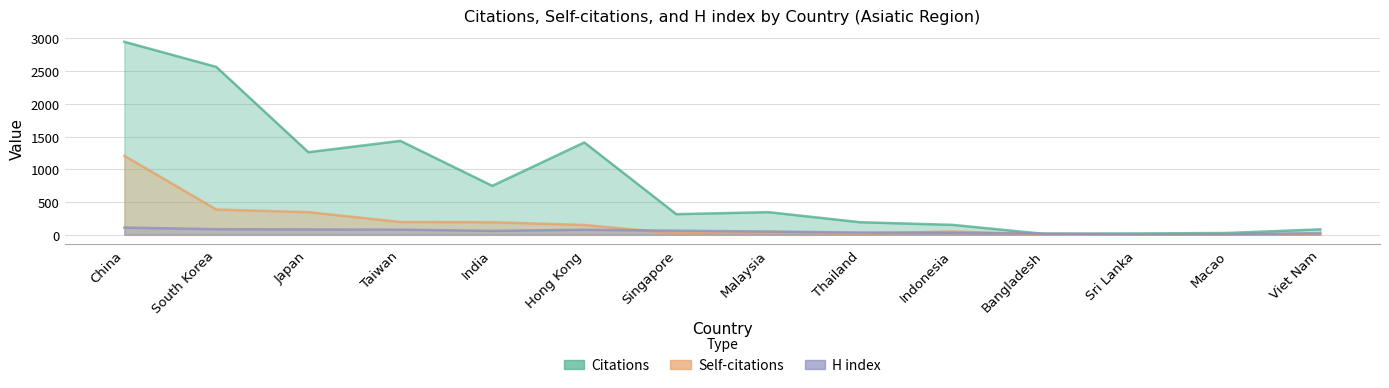

What is the label of the 4th point from the right?

Bangladesh